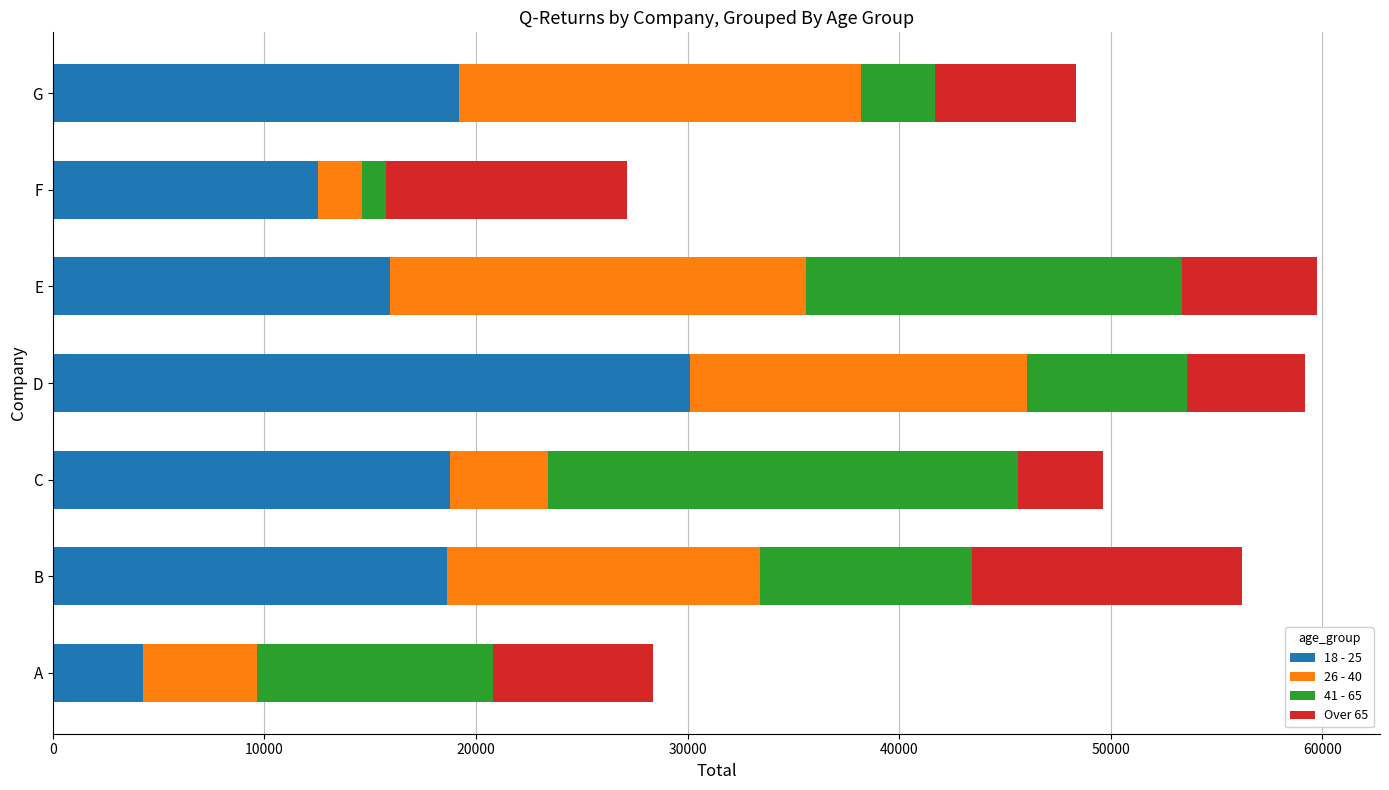

What is the maximum value for 18 - 25?

30102.0